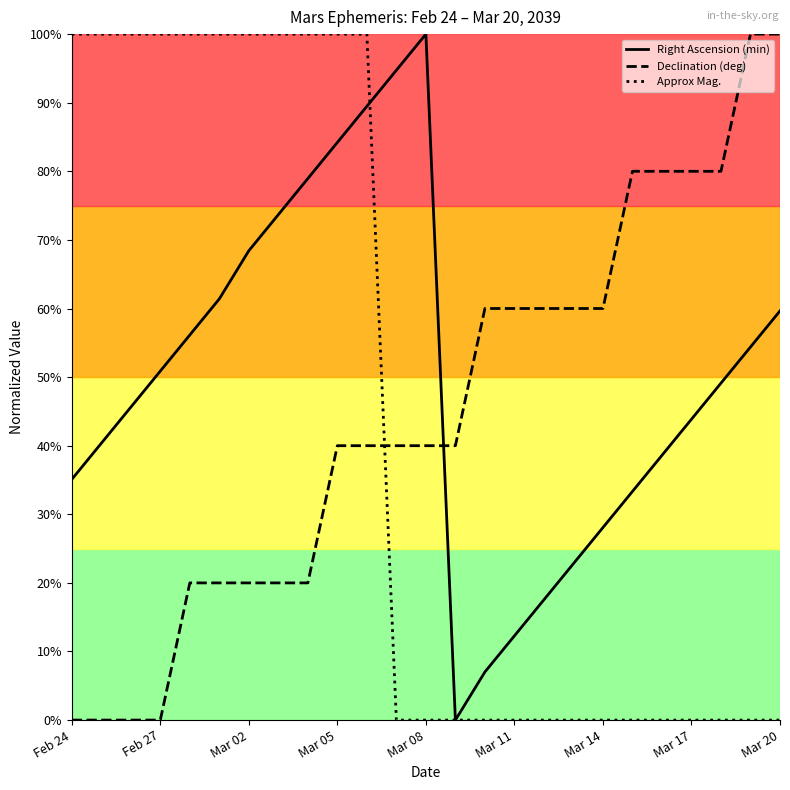

Is this an area chart (filled region under the line)?

No